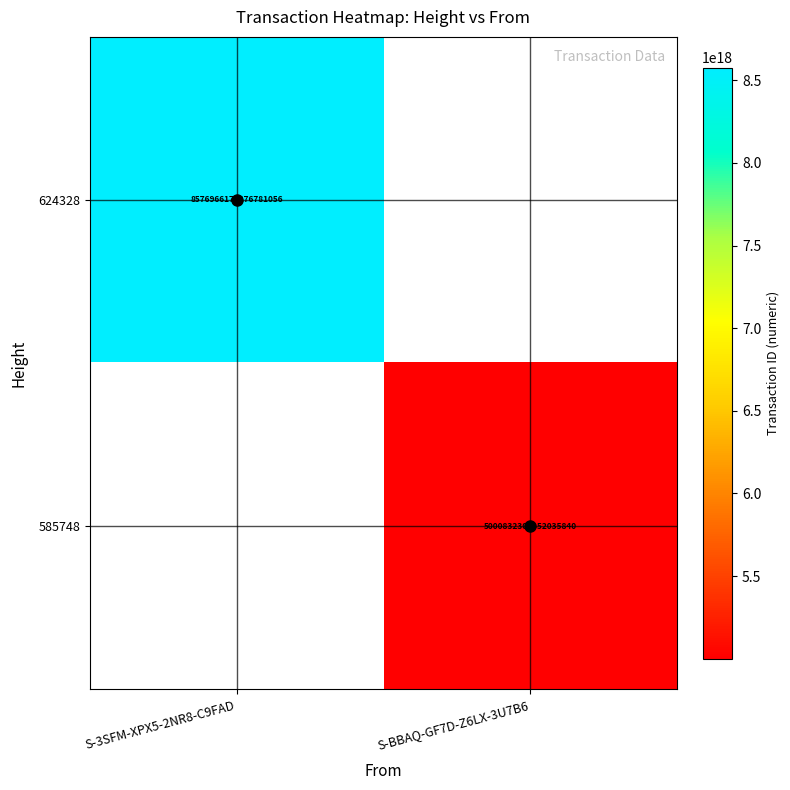

True or false: 624328 has a value of 8576966170276781056 at S-3SFM-XPX5-2NR8-C9FAD.

True